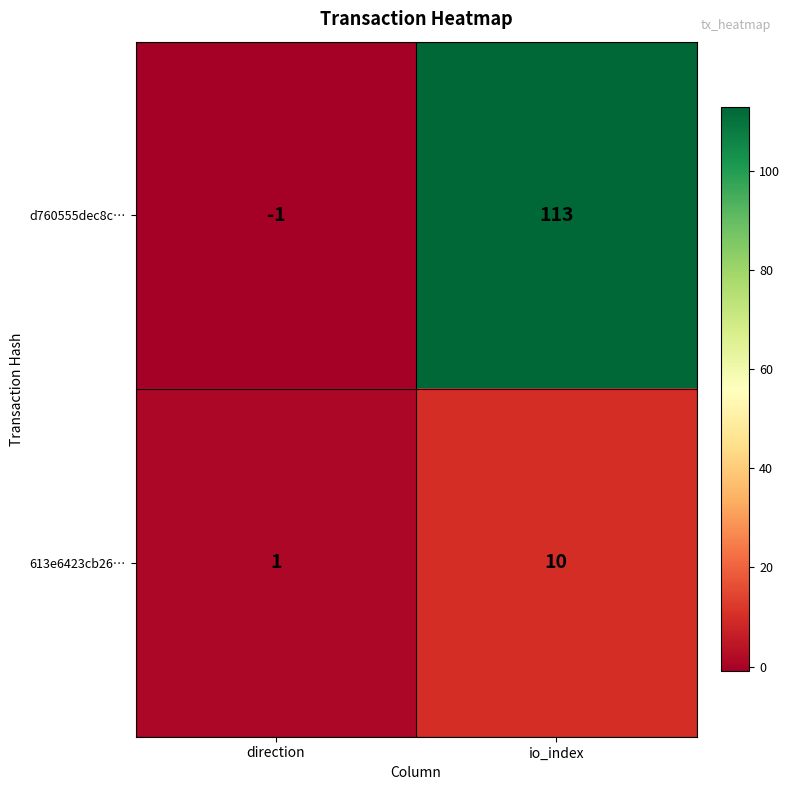

Rank the series at io_index from highest to lowest value.

d760555dec8c…, 613e6423cb26…